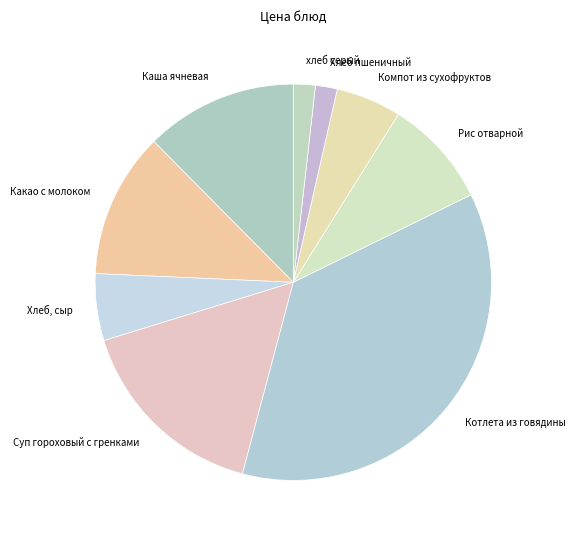

Between Какао с молоком and Хлеб пшеничный, which is larger?

Какао с молоком